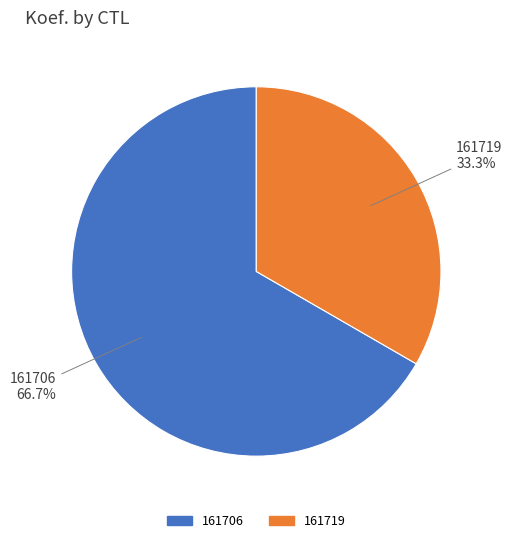

The 161706 slice represents 59% of the pie. True or false?

False